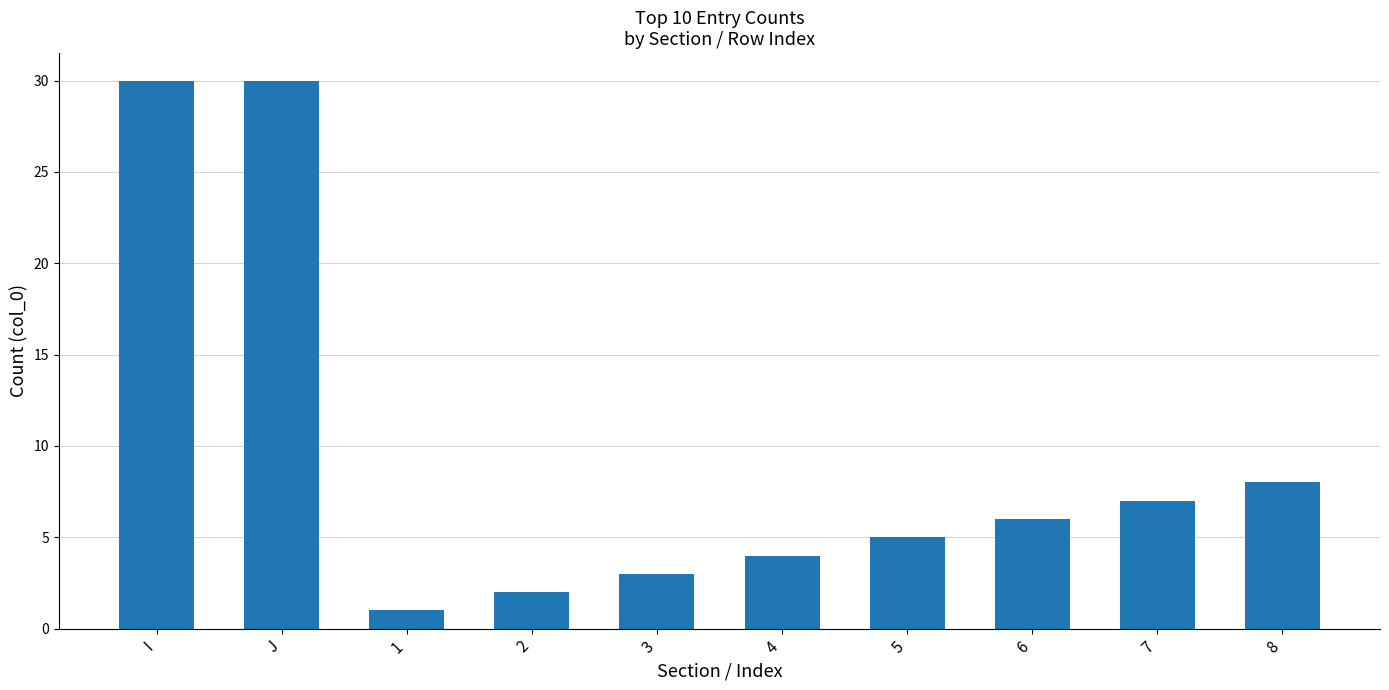

Which label corresponds to the smallest value in the chart?

1